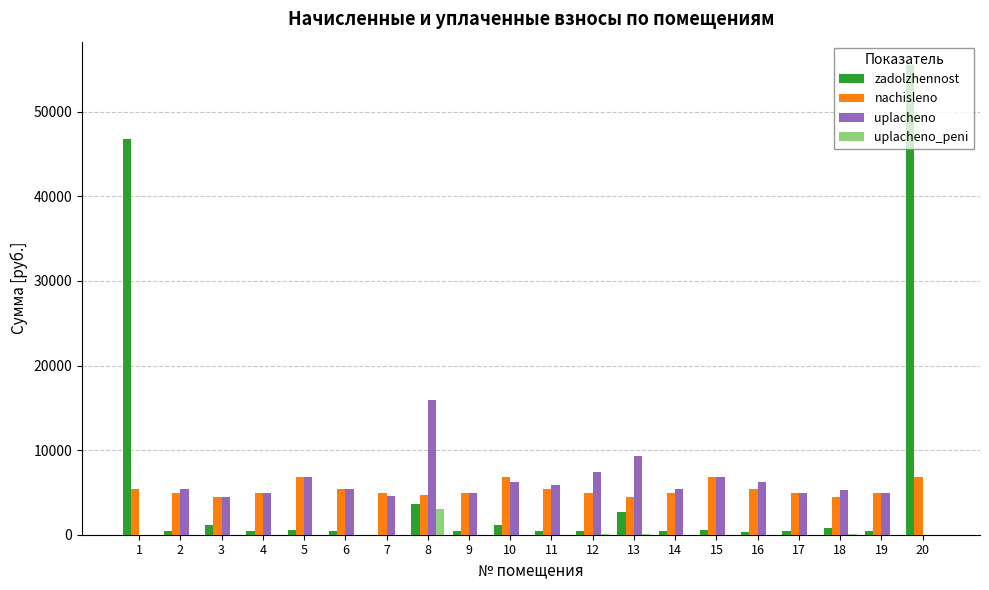

At which category is the sum across all series the highest?

20